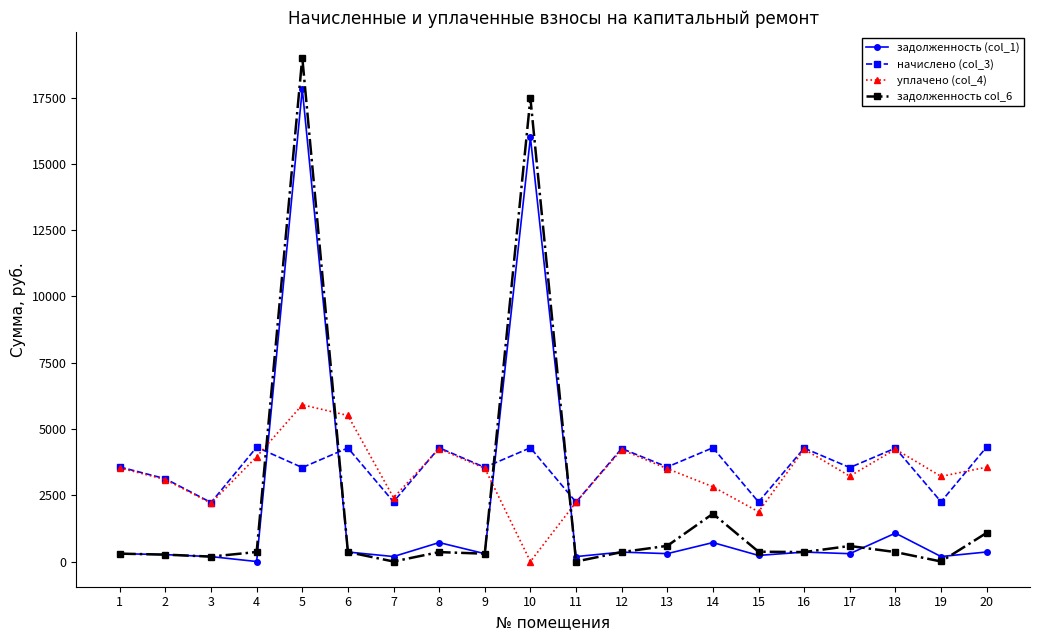

Is the value of задолженность (col_1) at 11 greater than the value of начислено (col_3) at 11?

No